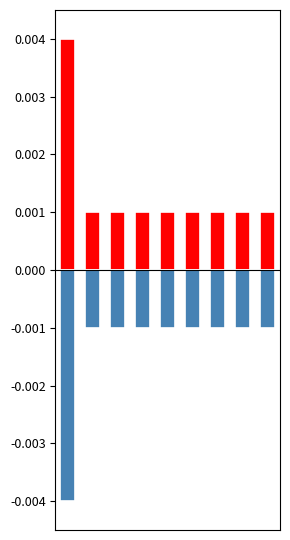

Which series has the largest total across all categories?

فراوانی (مثبت)